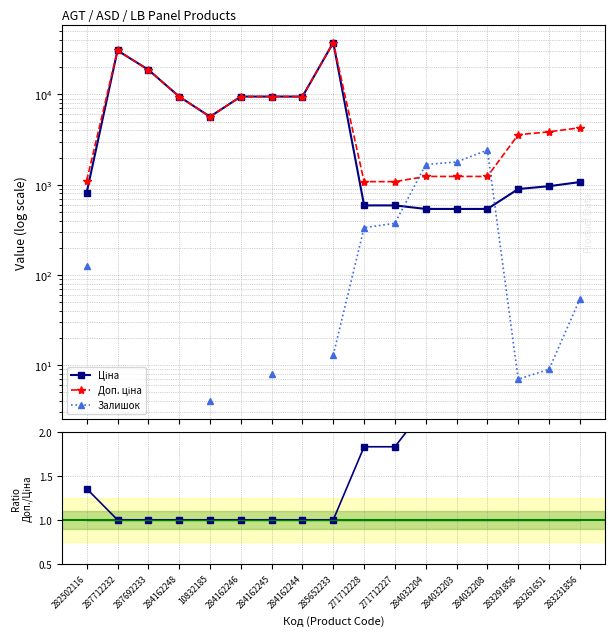

What position from the right is 283291856?

3